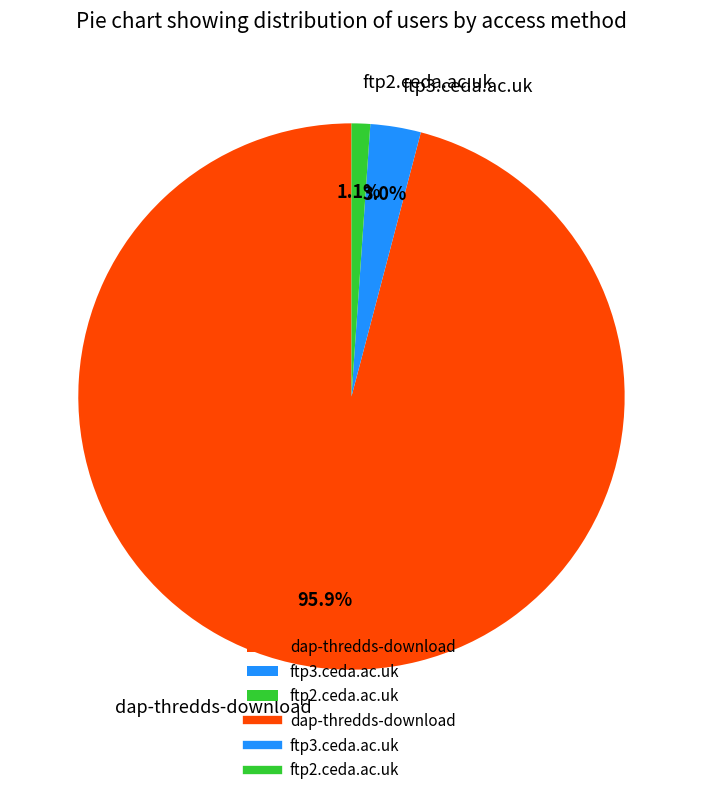

To the nearest percent, what is the difference between the ftp3.ceda.ac.uk and ftp2.ceda.ac.uk slice percentages?

2%